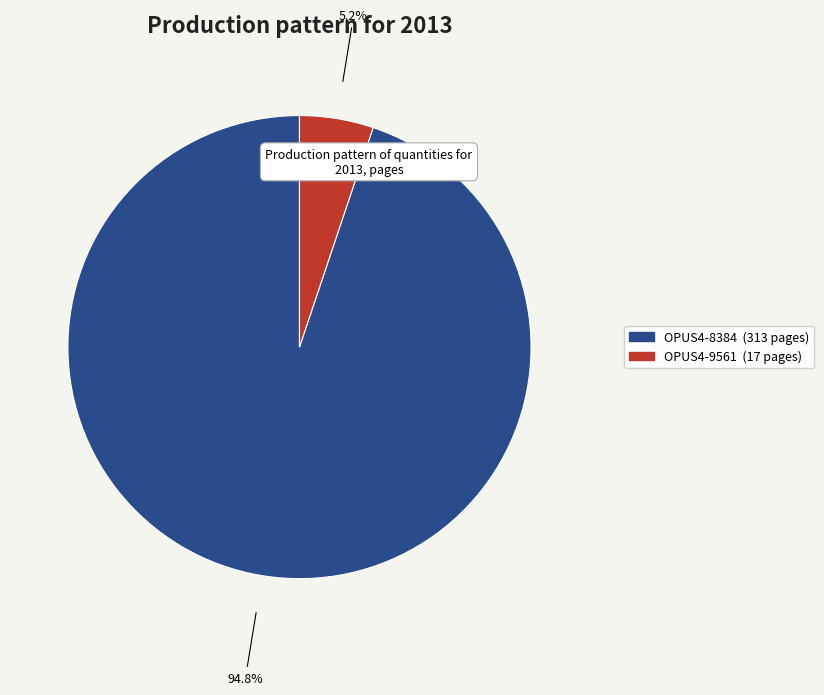

What is the largest slice in the pie chart?

OPUS4-8384